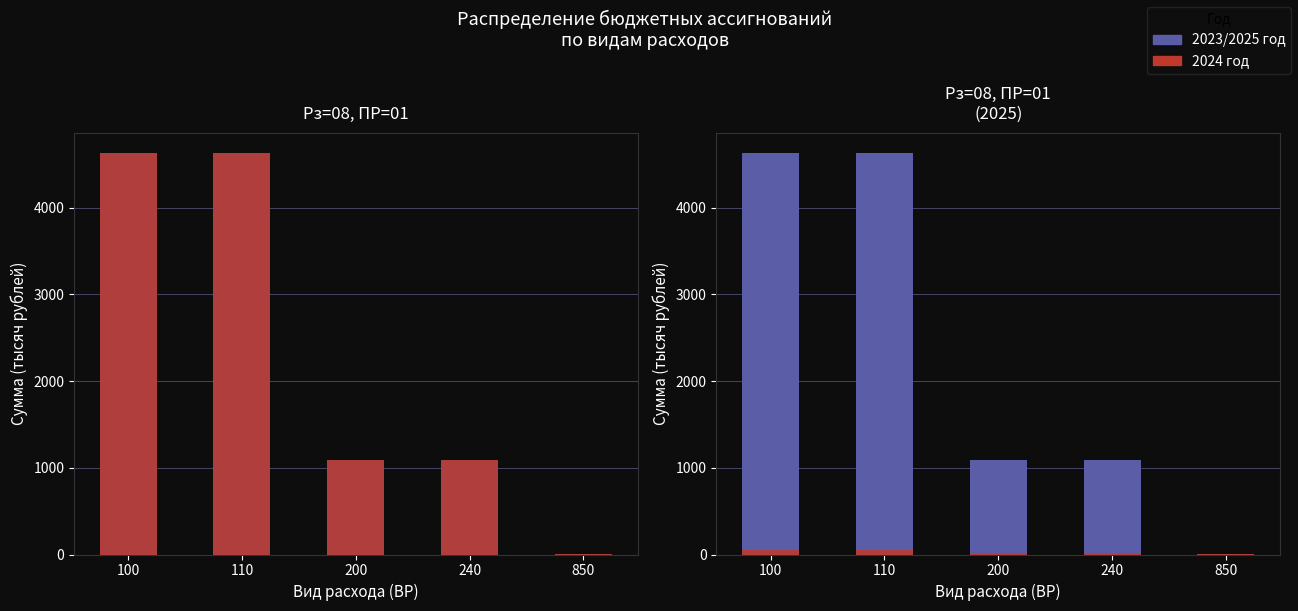

Reading left to right, what are all the values shown in this chart?

2023 год: 4633.0	4633.0	1087.4	1087.4	5.0
2024 год: 4633.0	4633.0	1087.4	1087.4	5.0
2025 год: 4633.0	4633.0	1087.4	1087.4	5.0
2024 год (ref): 46.3	46.3	10.9	10.9	0.1